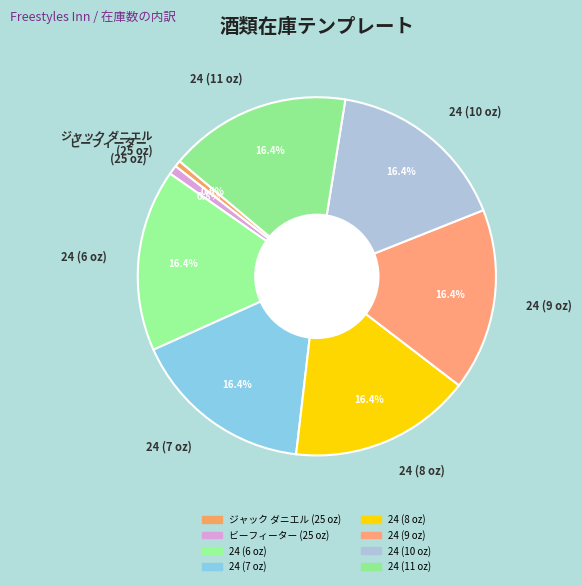

Count the number of slices in the pie.

8